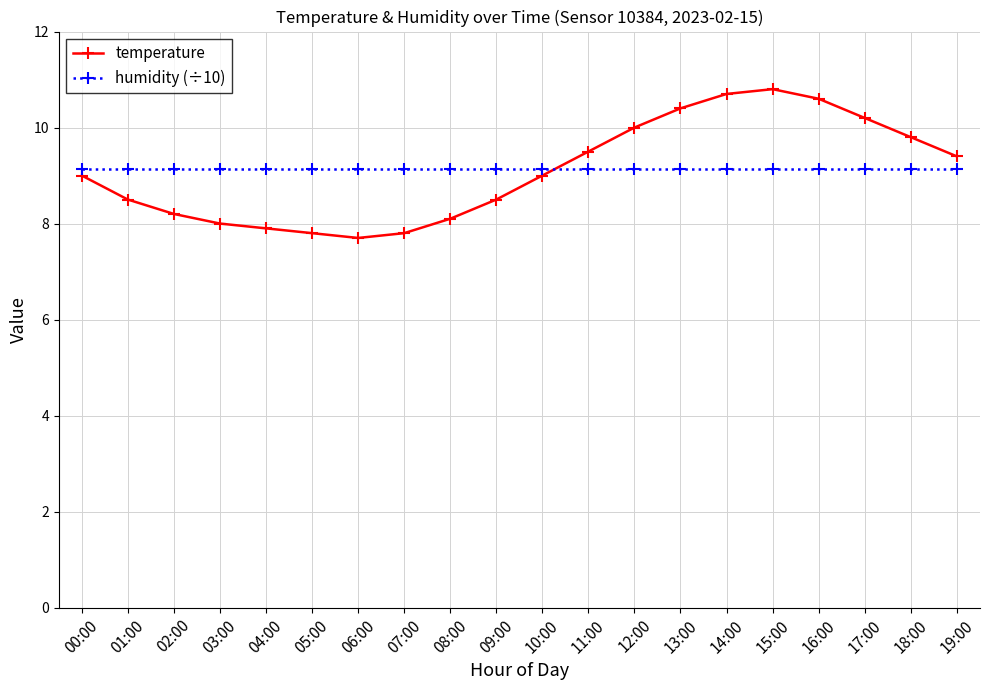

Reading left to right, what are all the values shown in this chart?

temperature: 9.0	8.5	8.2	8.0	7.9	7.8	7.7	7.8	8.1	8.5	9.0	9.5	10.0	10.4	10.7	10.8	10.6	10.2	9.8	9.4
humidity (÷10): 9.1	9.1	9.1	9.1	9.1	9.1	9.1	9.1	9.1	9.1	9.1	9.1	9.1	9.1	9.1	9.1	9.1	9.1	9.1	9.1